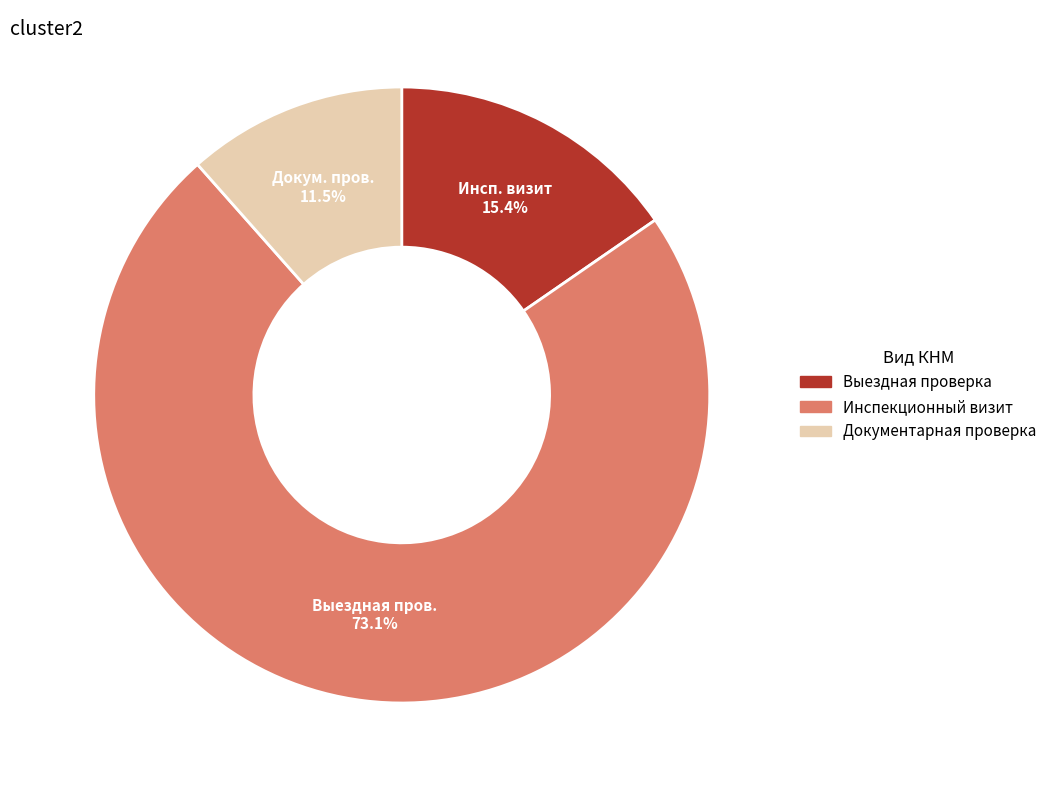

Is there a majority slice in this chart?

Yes